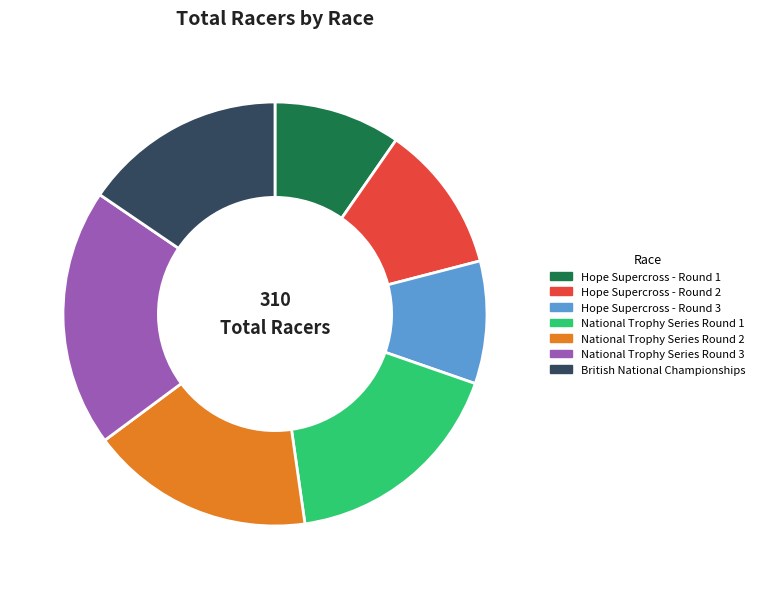

Combined, do National Trophy Series Round 3 and Hope Supercross - Round 1 account for over 50%?

No